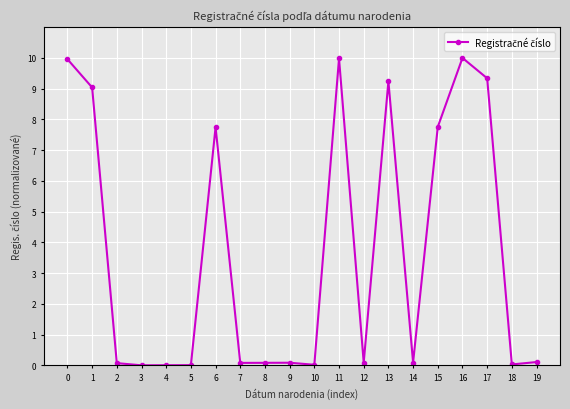

What is the greatest value displayed?

10.0